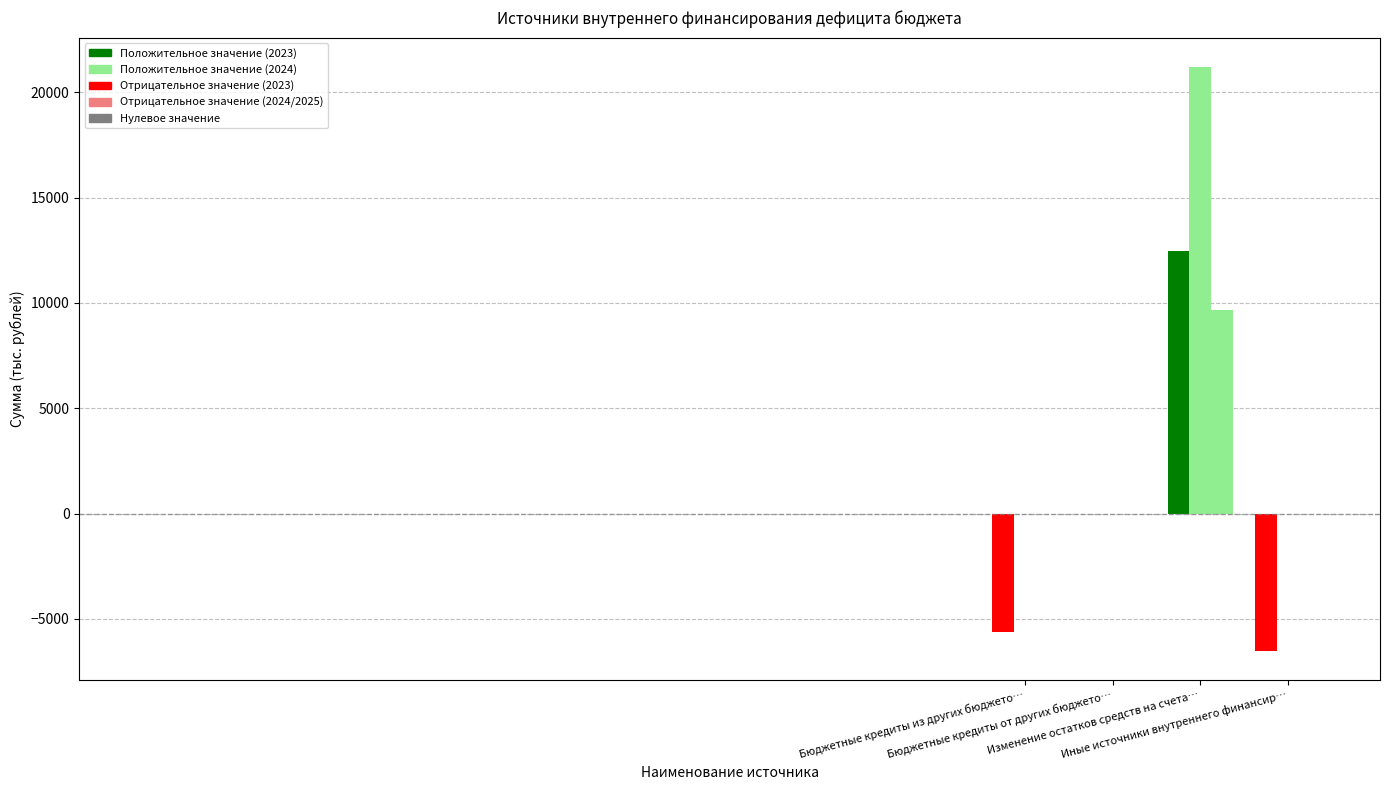

What is the label of the 3rd bar from the left?

Изменение остатков средств на счетах